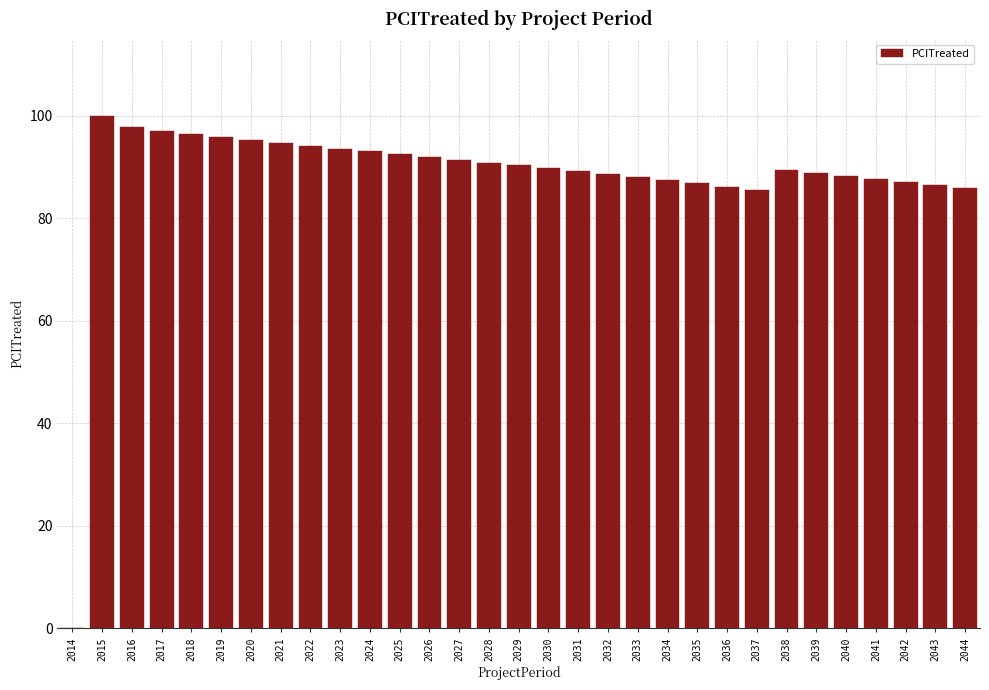

What is the sum of all values?

2731.1